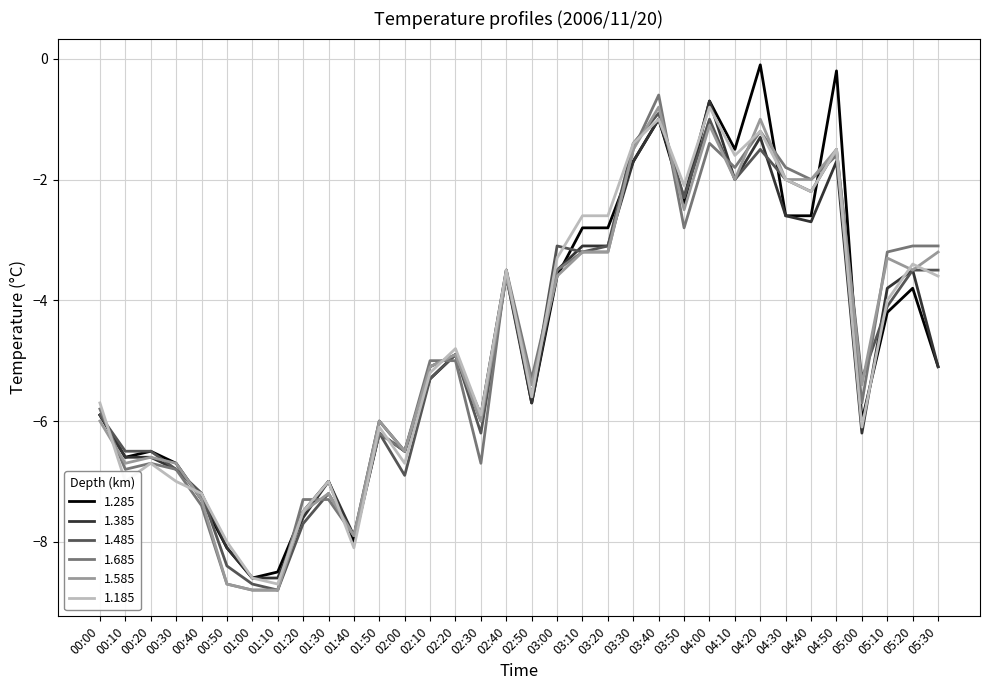

The 1.285 series shows -2.8 at 03:10. True or false?

True